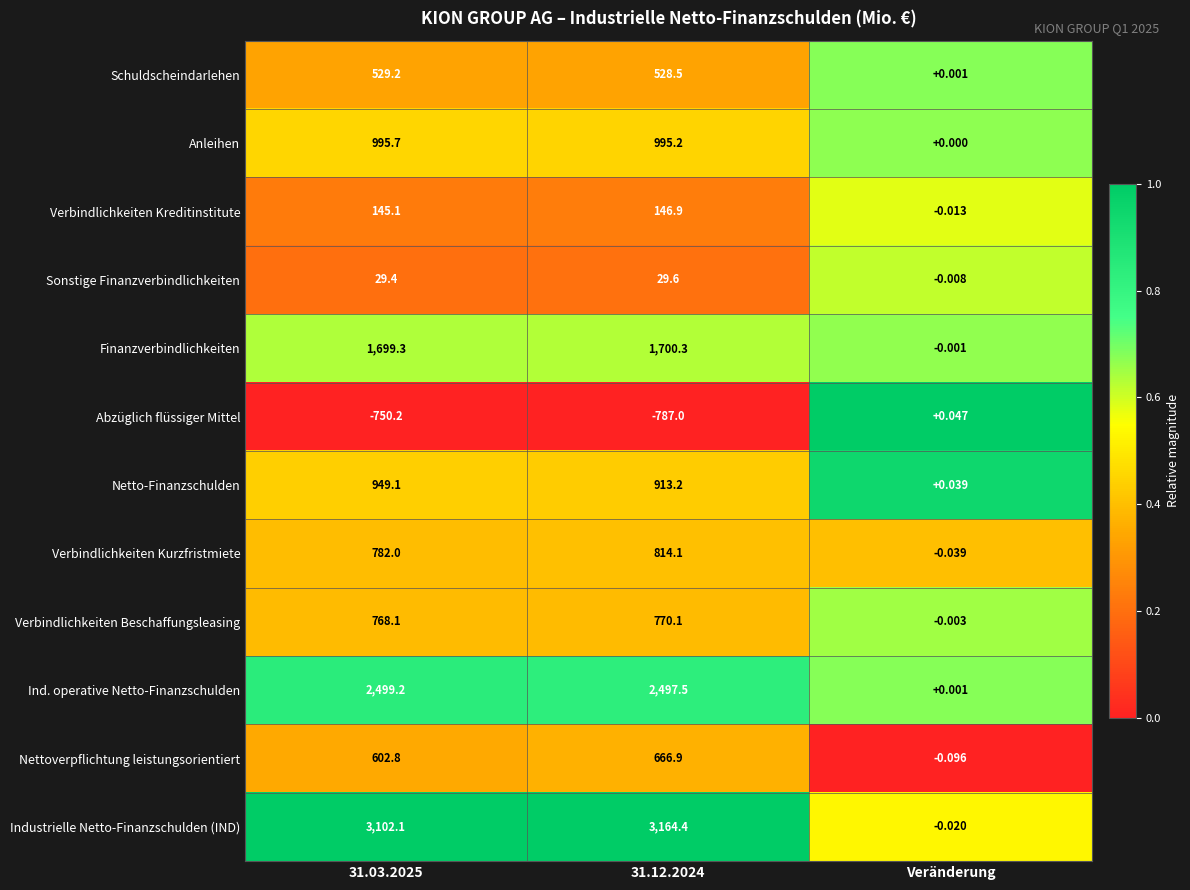

At which category does the chart reach its minimum across all series?

31.12.2024